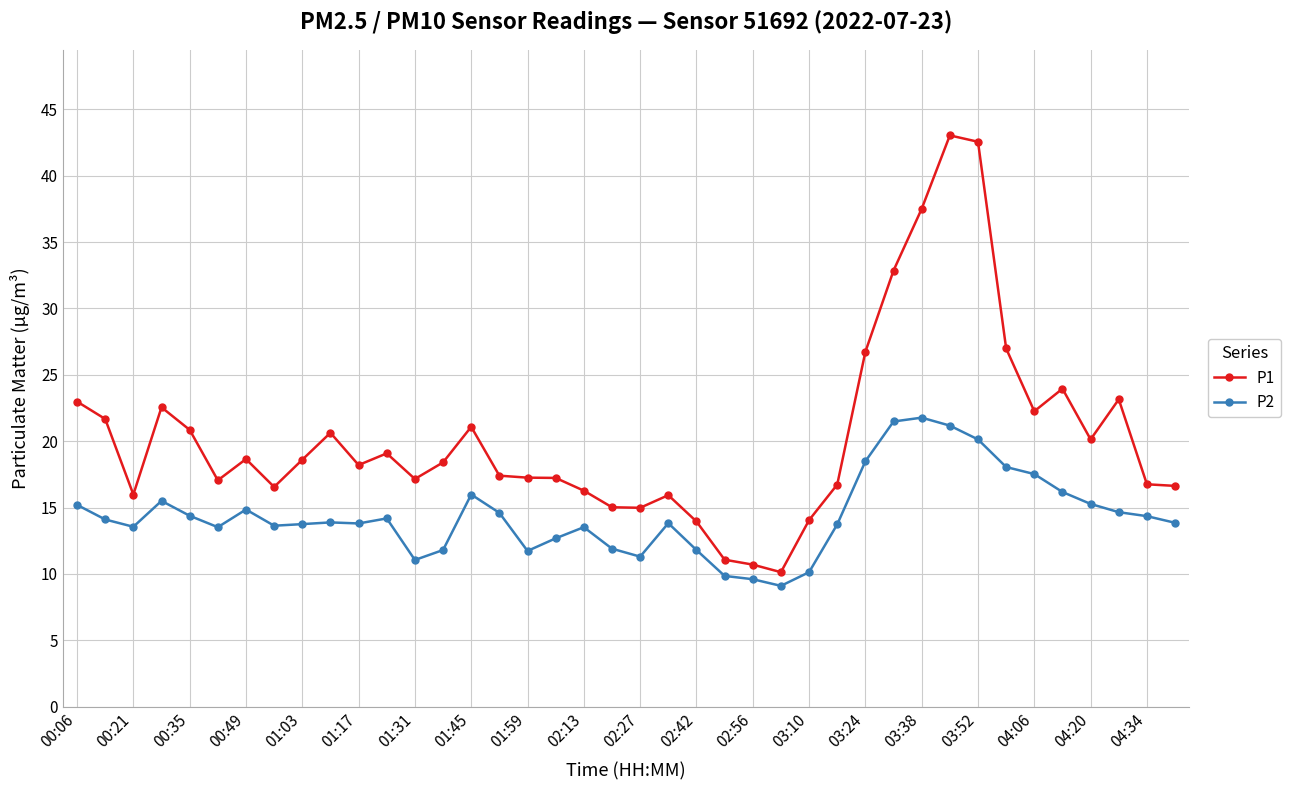

True or false: P1 and P2 cross at least once.

False